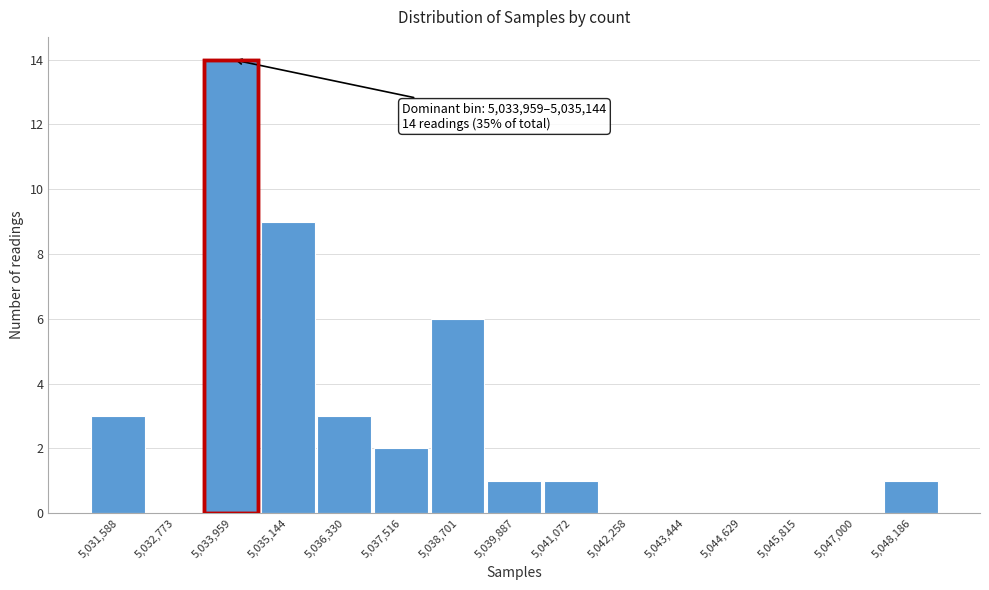

Reading left to right, extract all data points from this chart.

5,031,588=3	5,032,773=0	5,033,959=14	5,035,144=9	5,036,330=3	5,037,516=2	5,038,701=6	5,039,887=1	5,041,072=1	5,042,258=0	5,043,444=0	5,044,629=0	5,045,815=0	5,047,000=0	5,048,186=1